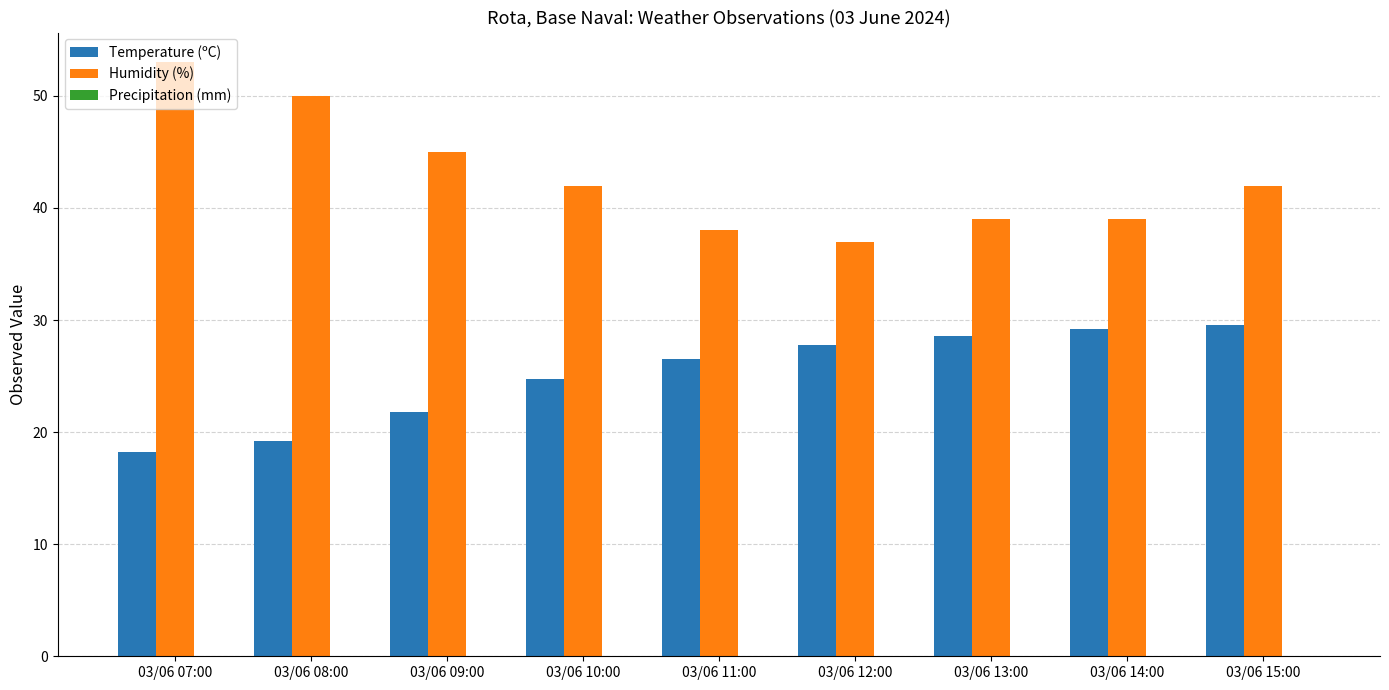

What is the label of the 5th bar from the right?

03/06 11:00